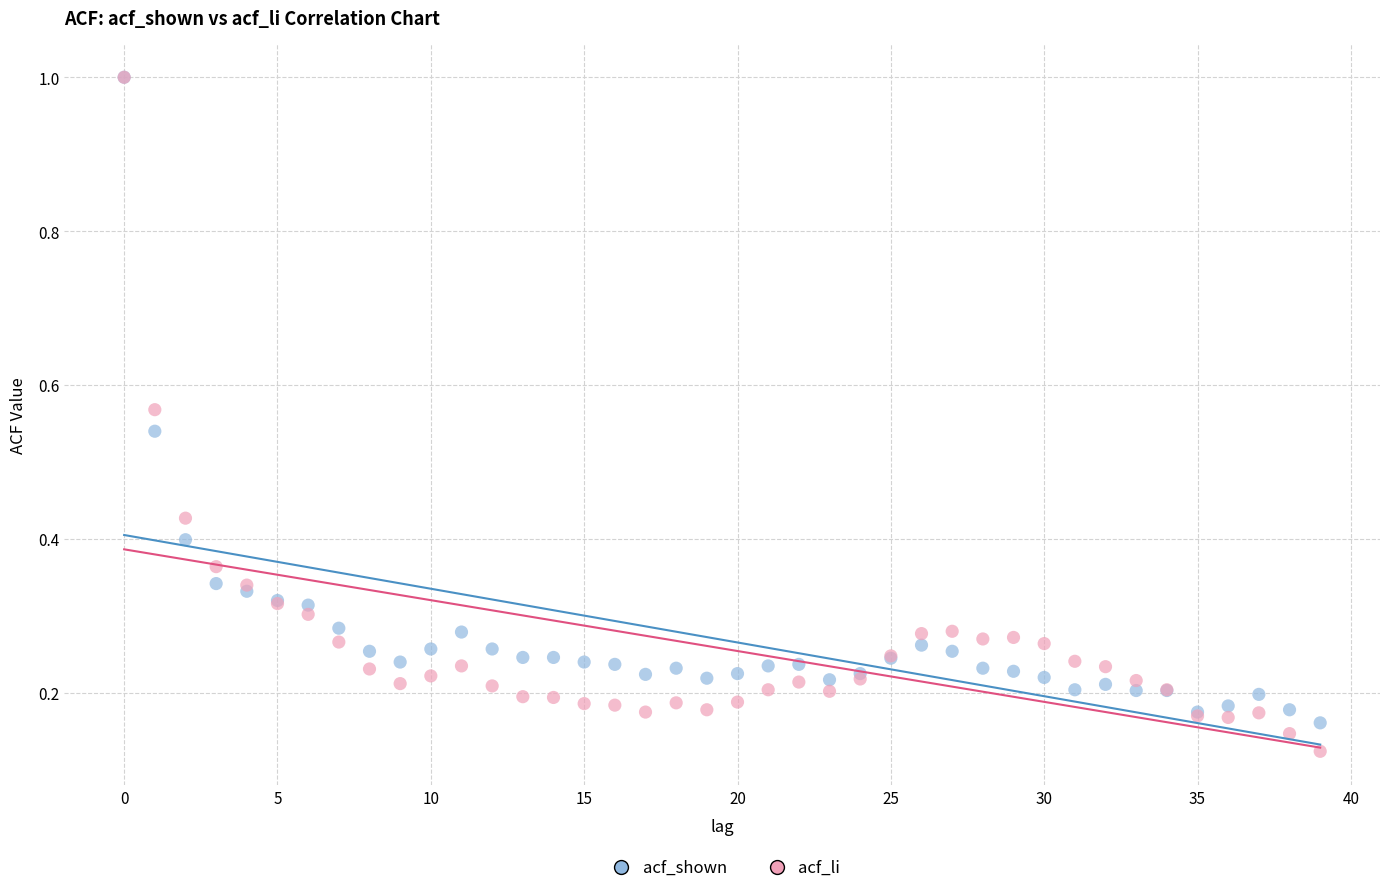

What are all the series names shown in the legend?

acf_shown, acf_li